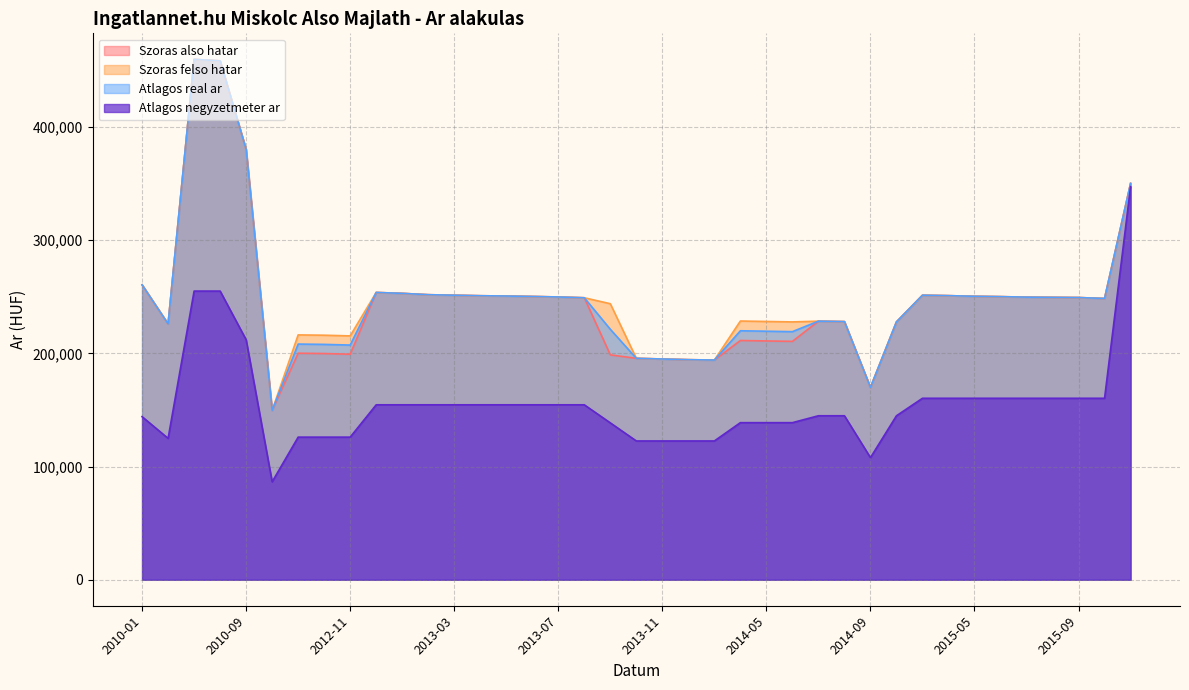

Does the chart display data point markers on the line(s)?

No